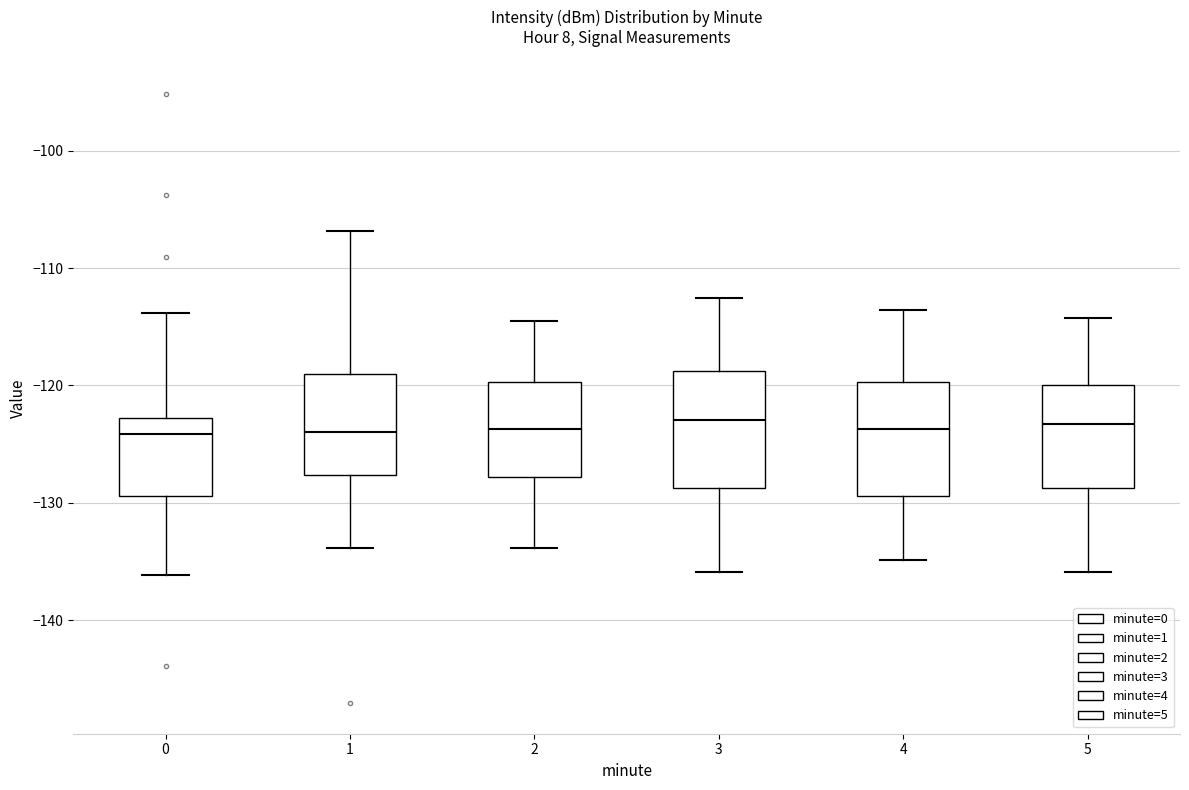

Reading left to right, transcribe this box plot: for each box, give where its median line is, the range the box spans, and where its two whiskers end, as read against the y-axis. The values are not printed on the chart, so give them approximately, as read against the axis.

0: median -124, box -129 to -123, whiskers -136 to -114
1: median -124, box -128 to -119, whiskers -134 to -107
2: median -124, box -128 to -120, whiskers -134 to -115
3: median -123, box -129 to -119, whiskers -136 to -113
4: median -124, box -129 to -120, whiskers -135 to -114
5: median -123, box -129 to -120, whiskers -136 to -114